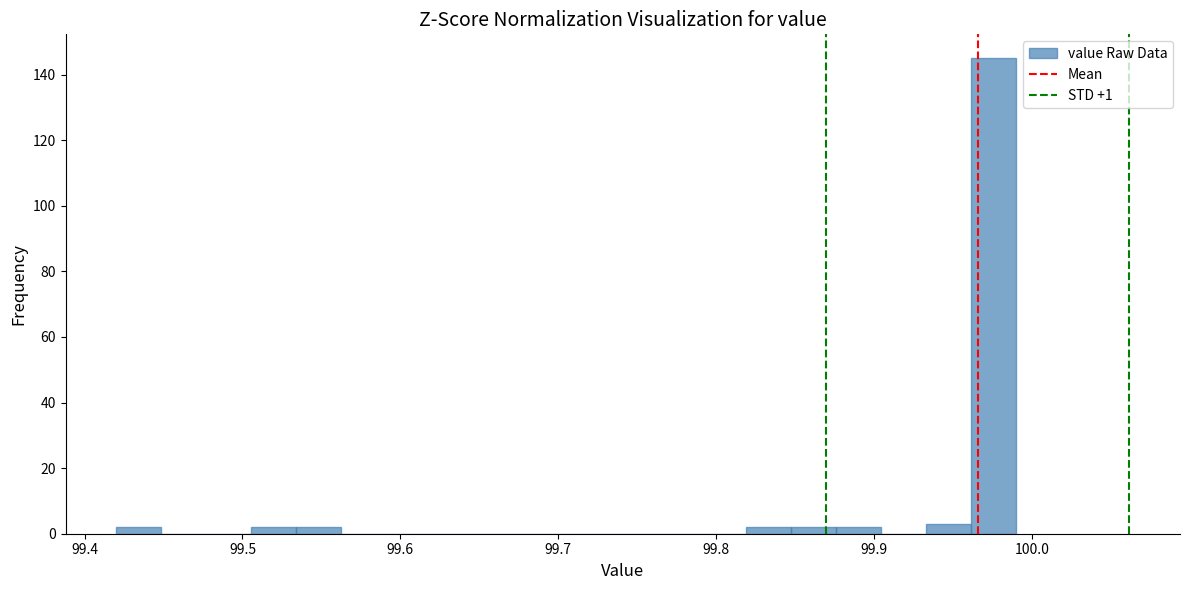

Read against the x-axis, roughly where is the centre of the tallest bar?

99.98